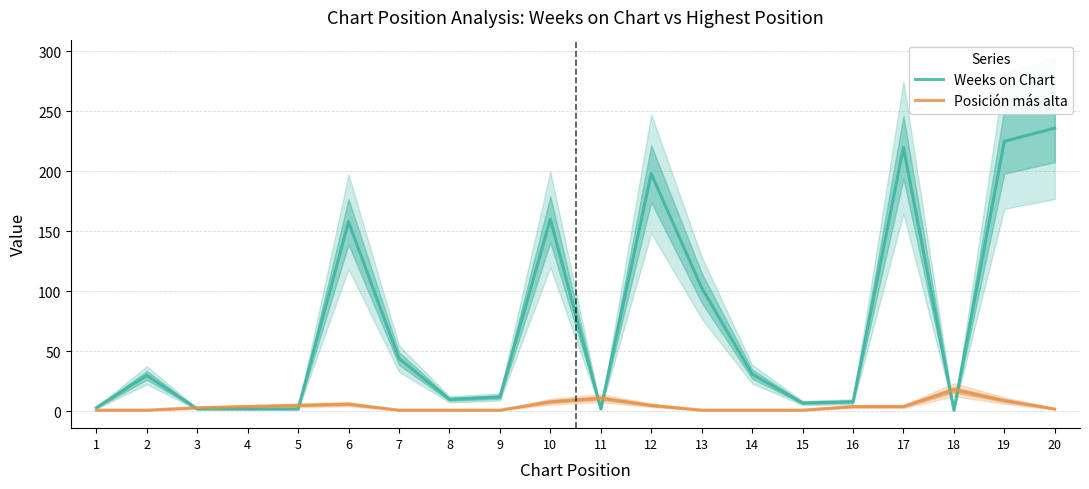

What is the average value of the Weeks on Chart series?

73